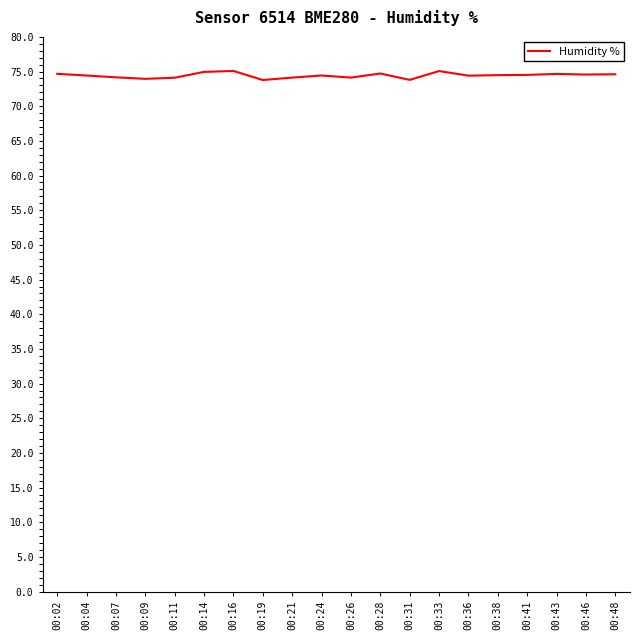

The value at 00:02 is 114.9. True or false?

False